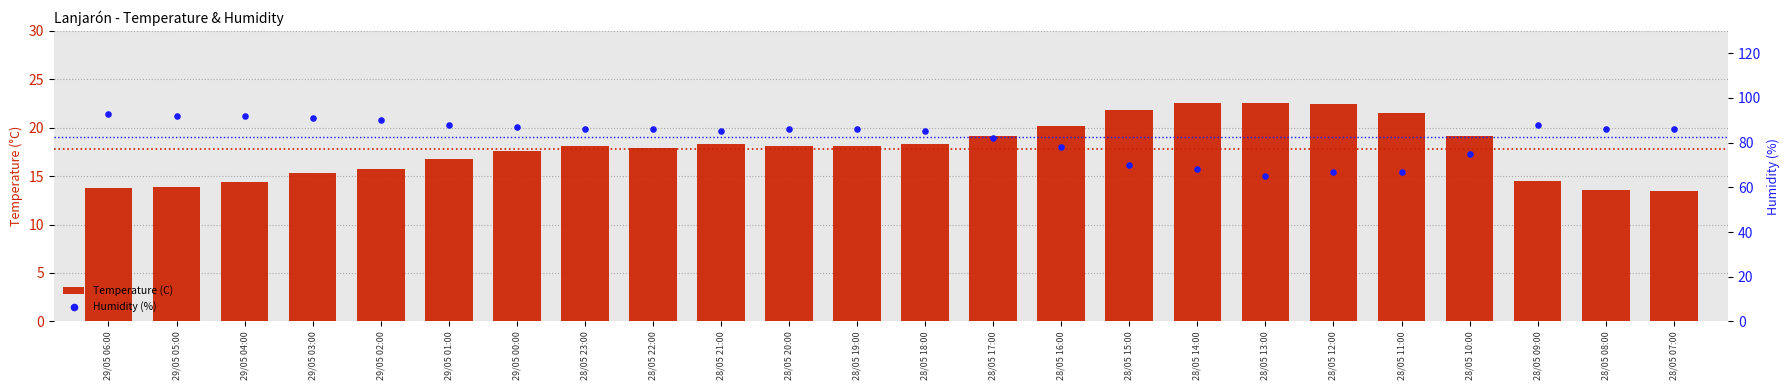

What are all the series names shown in the legend?

Temperature (C), Humidity (%)